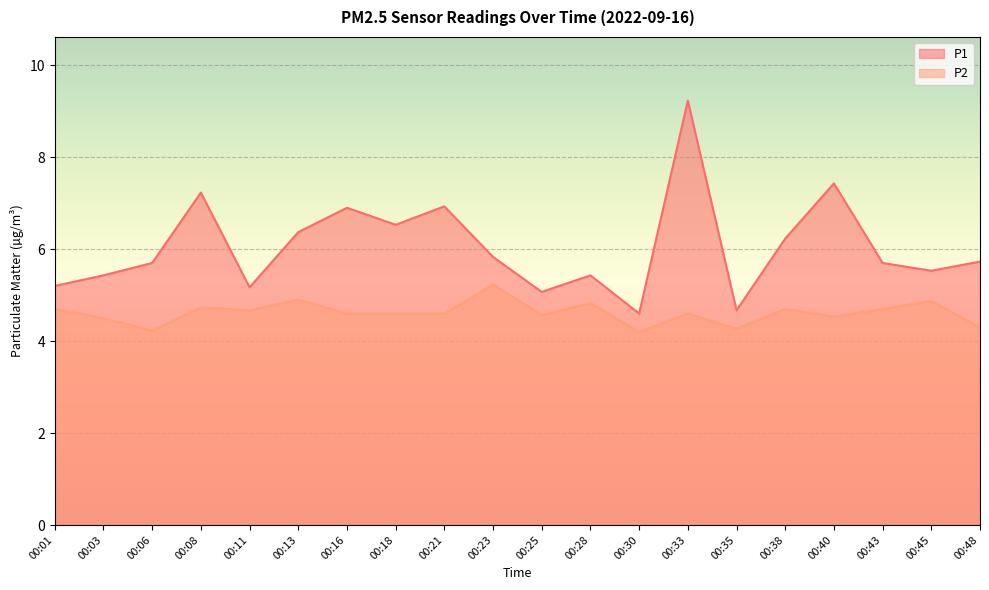

Reading left to right, list all the values displayed in this chart.

P1: 00:01=5.2	00:03=5.4	00:06=5.7	00:08=7.2	00:11=5.2	00:13=6.4	00:16=6.9	00:18=6.5	00:21=6.9	00:23=5.8	00:25=5.1	00:28=5.4	00:30=4.6	00:33=9.2	00:35=4.7	00:38=6.2	00:40=7.4	00:43=5.7	00:45=5.5	00:48=5.7
P2: 00:01=4.7	00:03=4.5	00:06=4.2	00:08=4.7	00:11=4.7	00:13=4.9	00:16=4.6	00:18=4.6	00:21=4.6	00:23=5.2	00:25=4.6	00:28=4.8	00:30=4.2	00:33=4.6	00:35=4.3	00:38=4.7	00:40=4.5	00:43=4.7	00:45=4.9	00:48=4.3